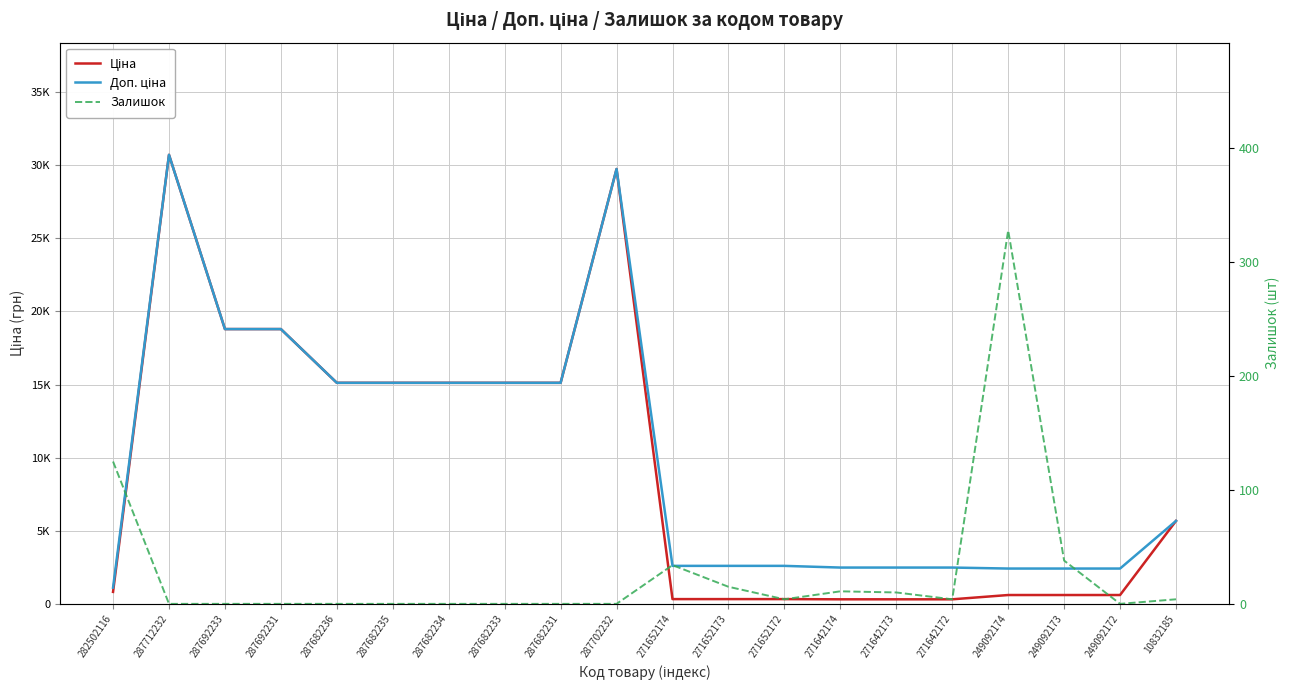

What is the maximum value shown in the chart?

30717.1